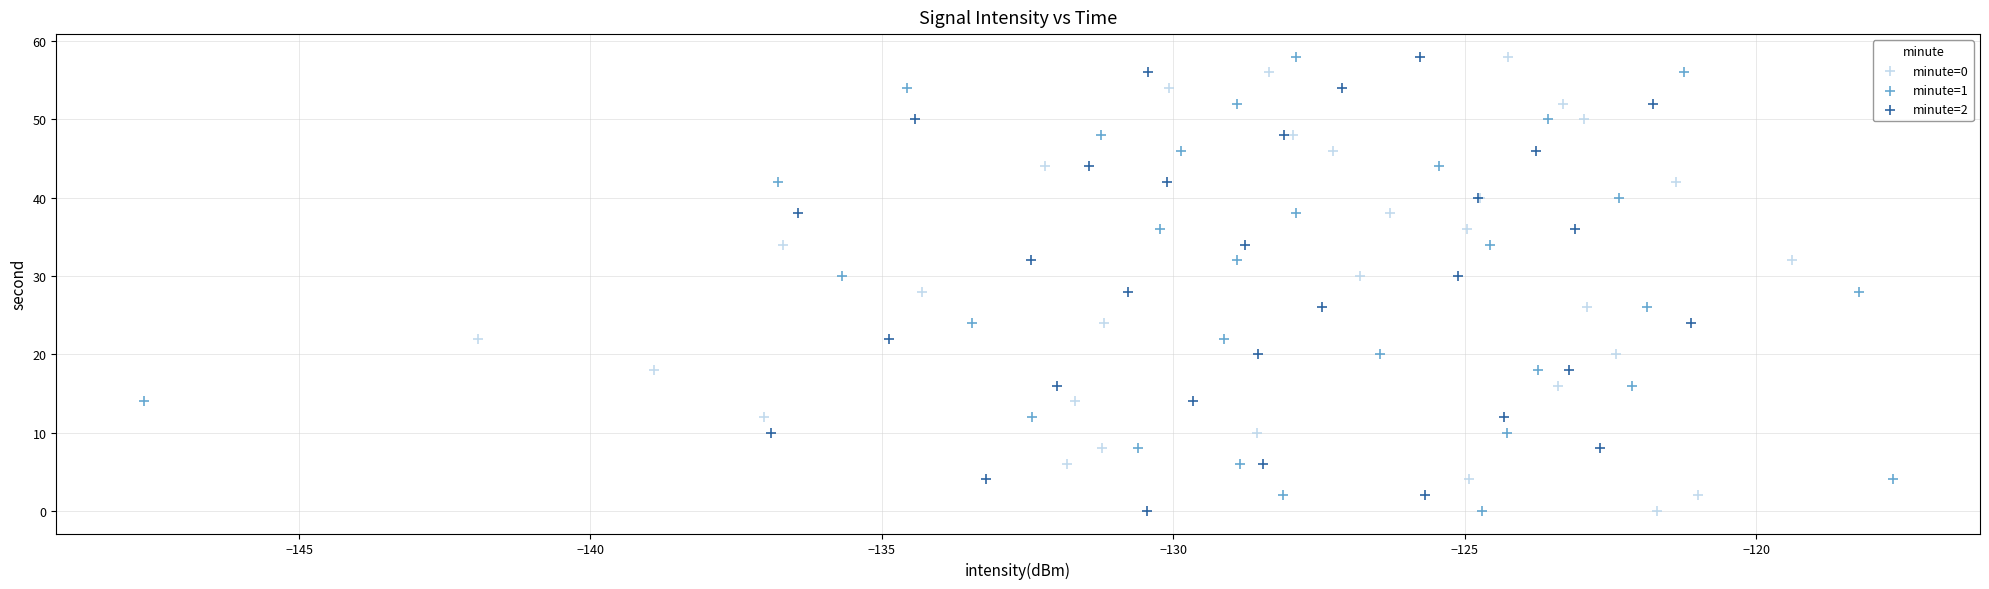

What are all the series names shown in the legend?

minute=0, minute=1, minute=2